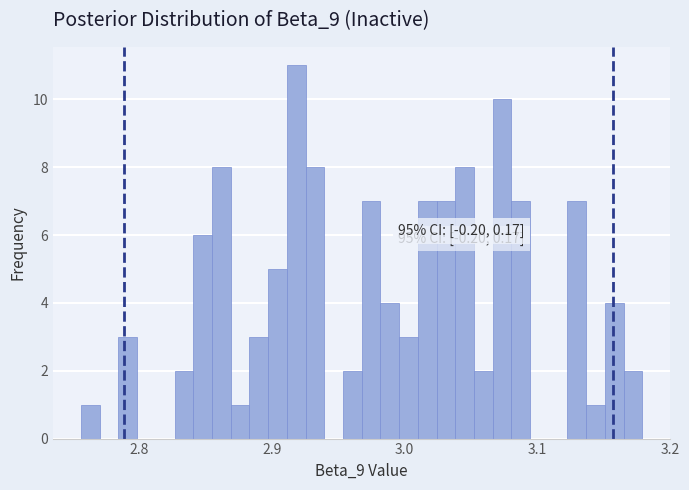

Read against the x-axis, roughly where is the centre of the tallest bar?

2.92